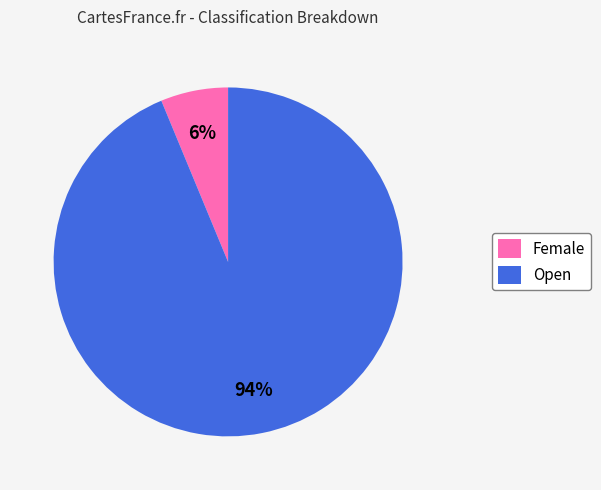

Does any single category account for the majority?

Yes